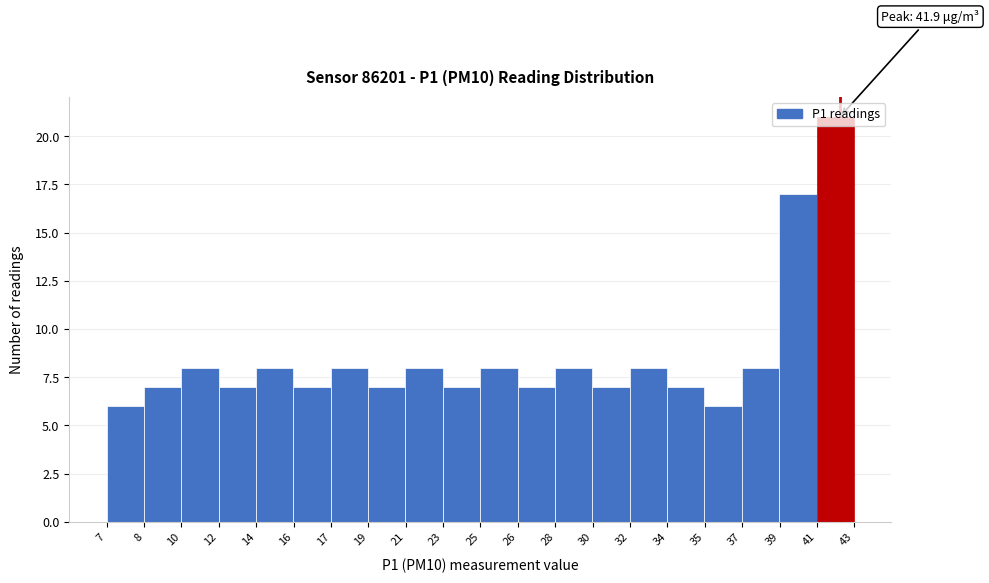

Read the value at 12, to the nearest 10.

10